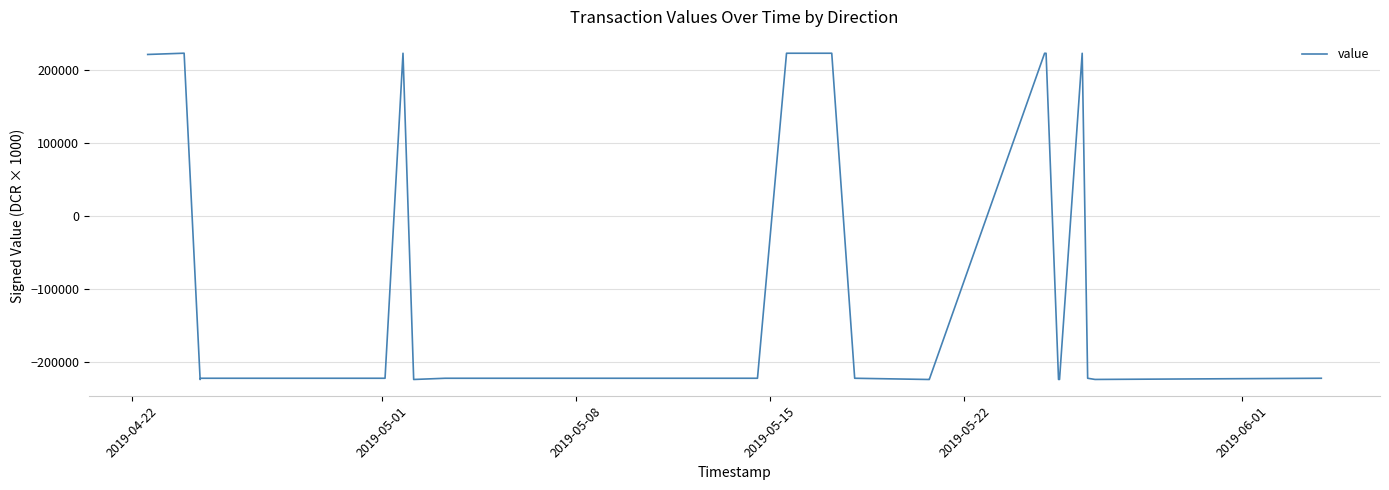

What is the average value?

-77549.6